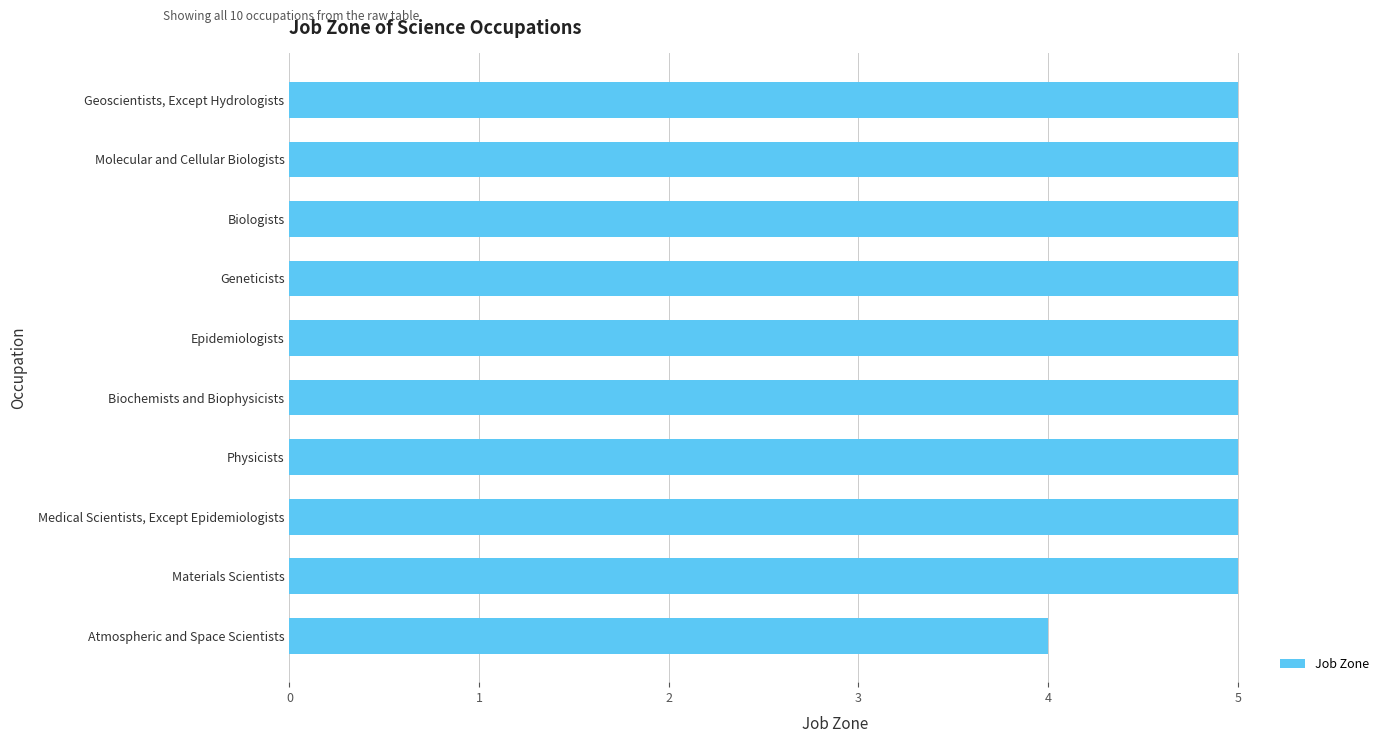

What is the sum of the values at Biologists and Epidemiologists?

10